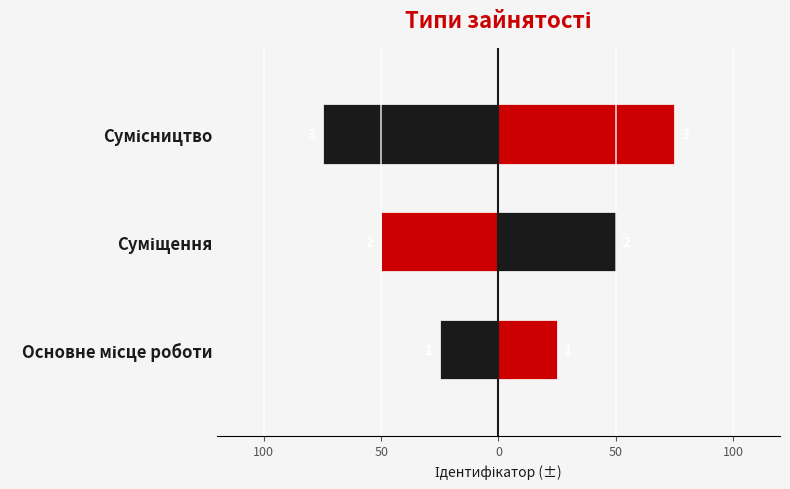

Approximately how many times larger is the value at Основне місце роботи compared to Суміщення?

0.5